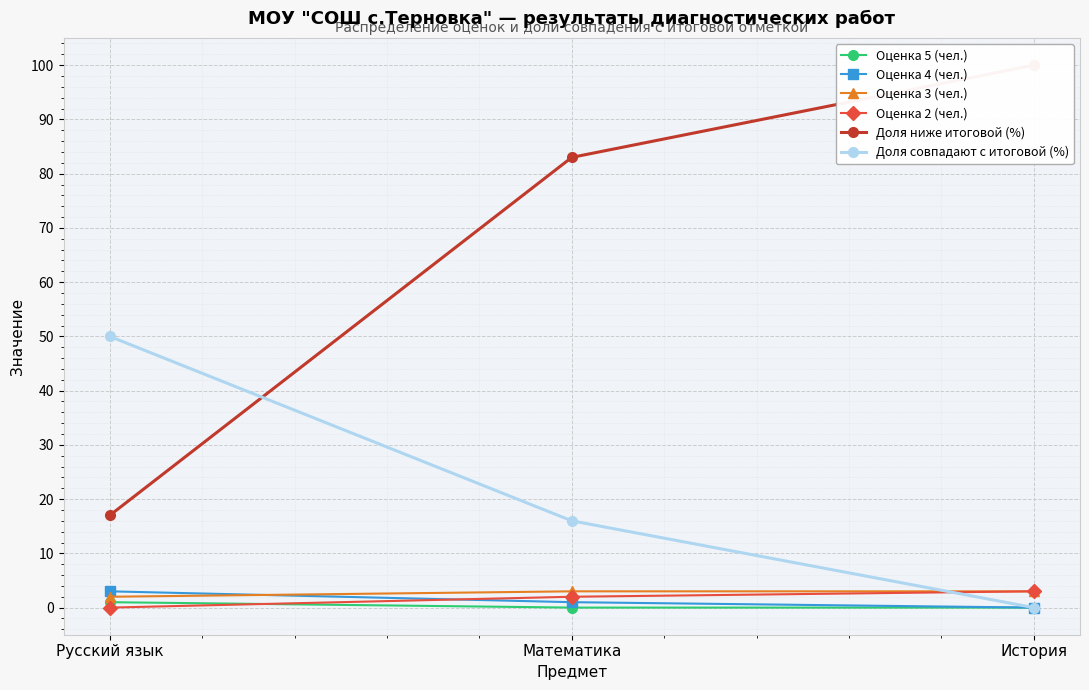

How many Оценка 5 (чел.) values are between 0 and 1?

3